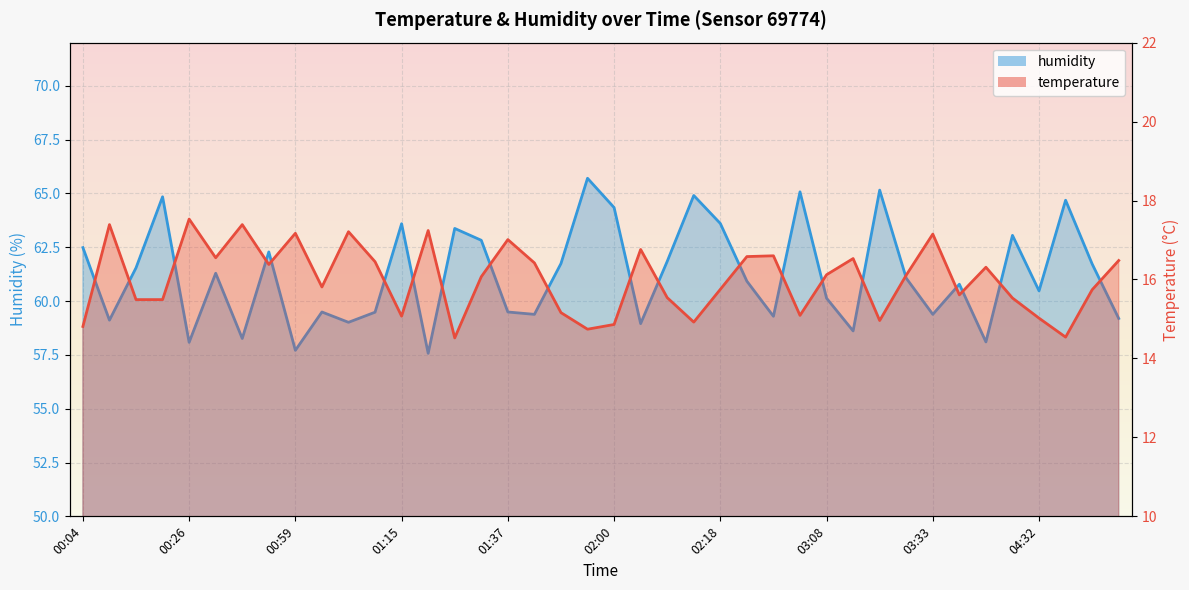

True or false: temperature and humidity cross at least once.

False